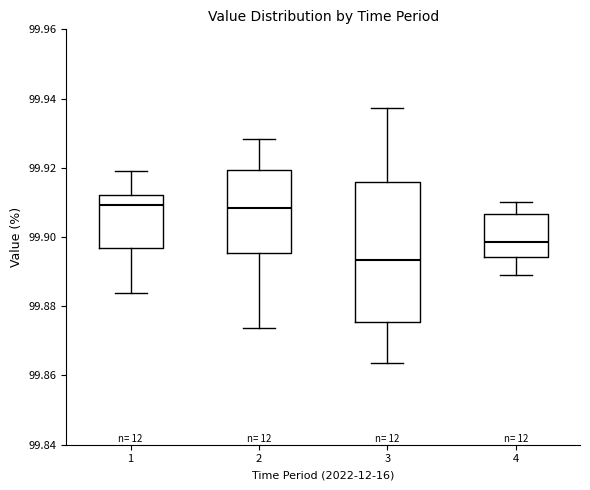

Which box has the lowest median line?

3